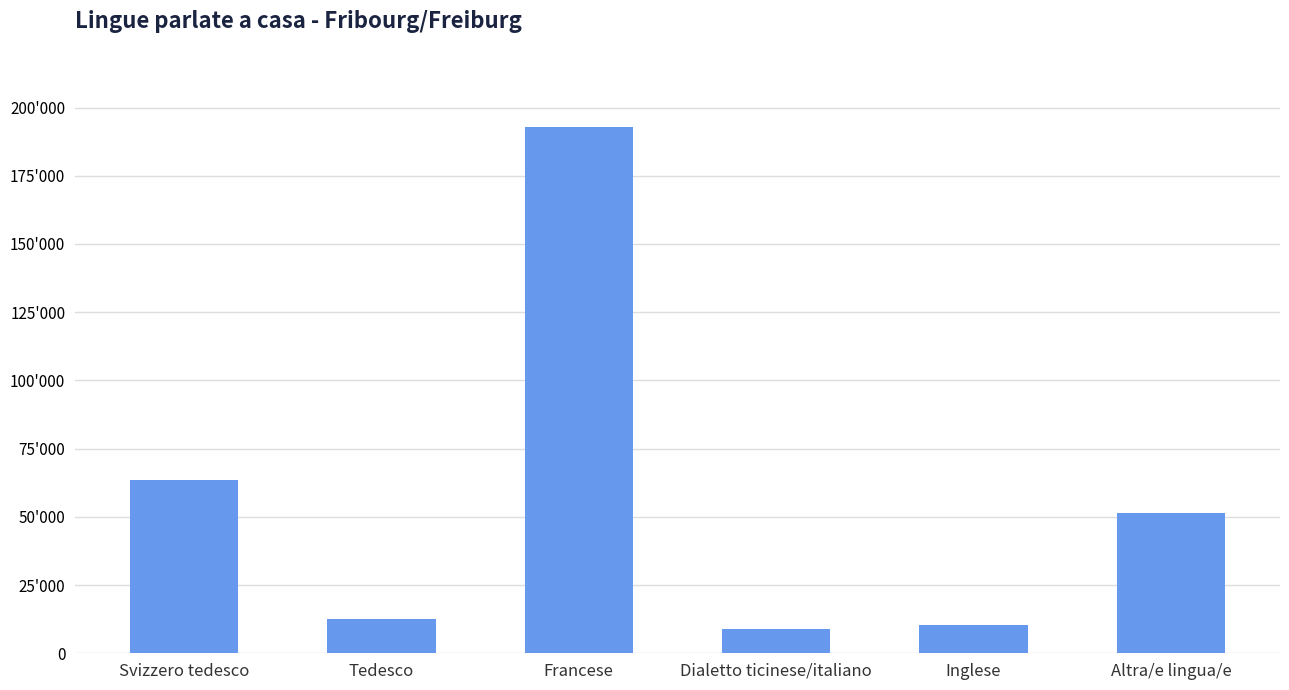

What is the label of the 3rd bar from the left?

Francese